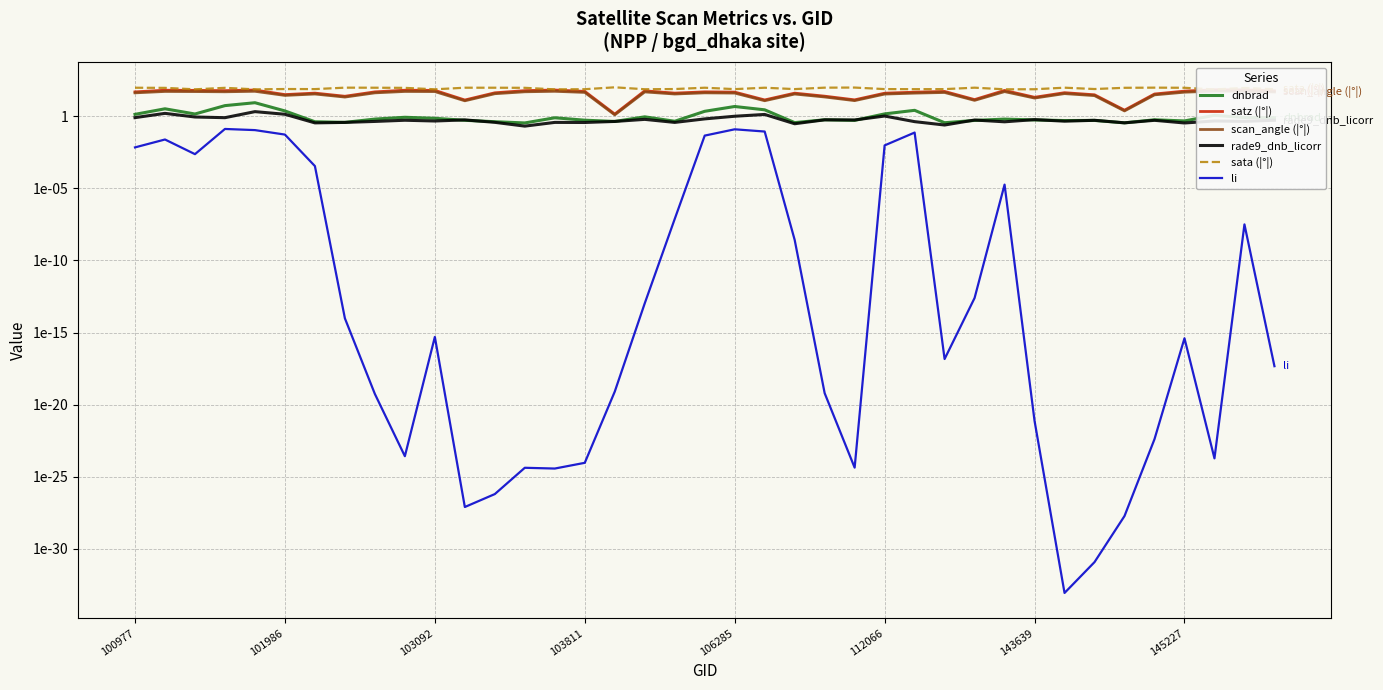

What is the sum of all rade9_dnb_licorr values?

24.6